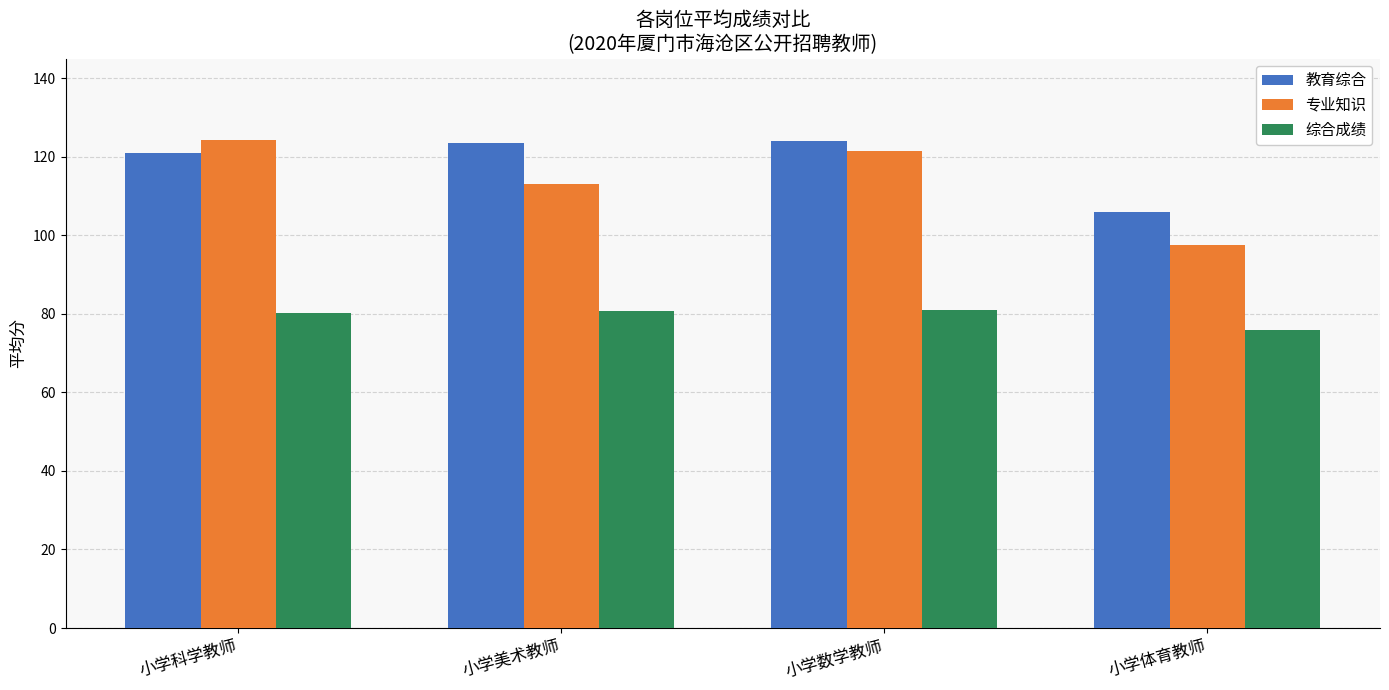

How many data points does each series have?

4